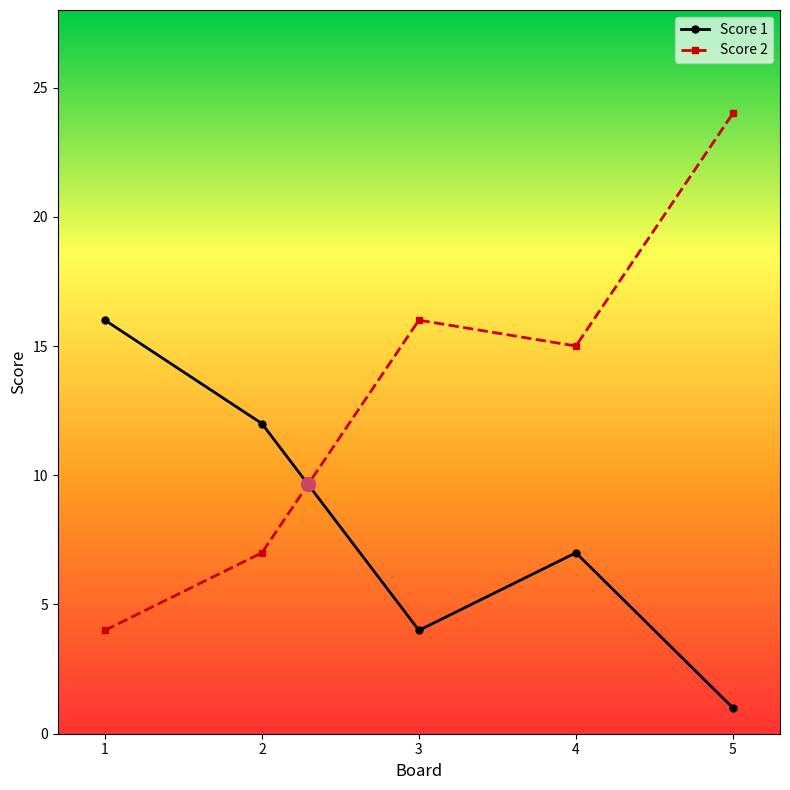

What is the maximum value for Score 1?

16